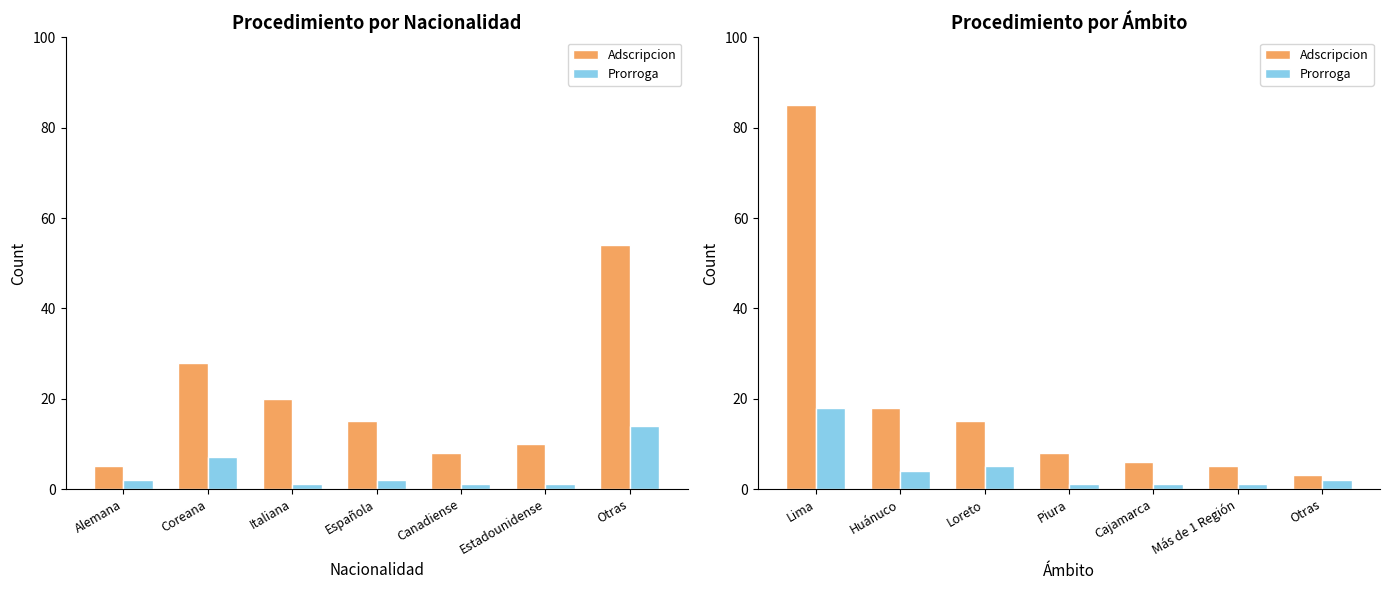

What are all the series names shown in the legend?

Adscripcion, Prorroga